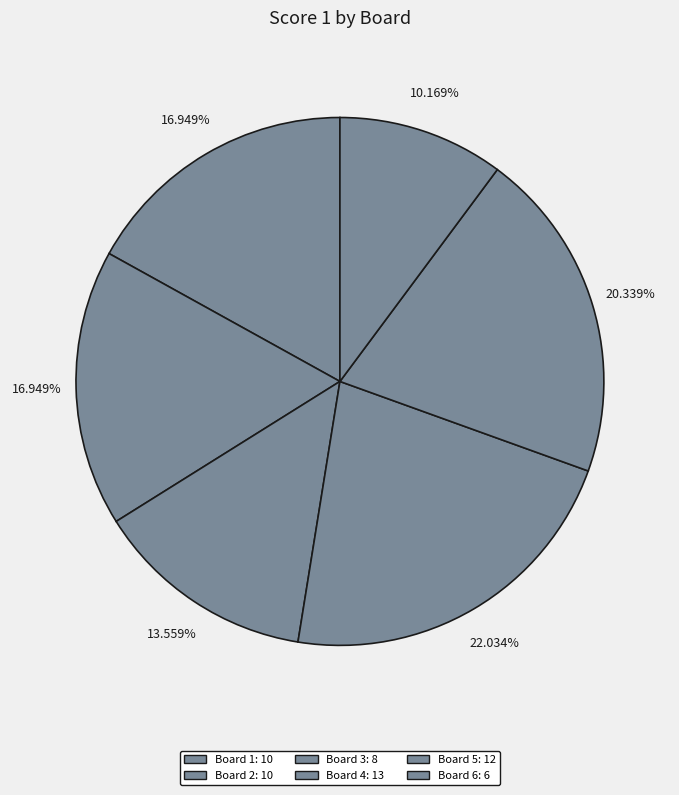

Count the number of slices in the pie.

6